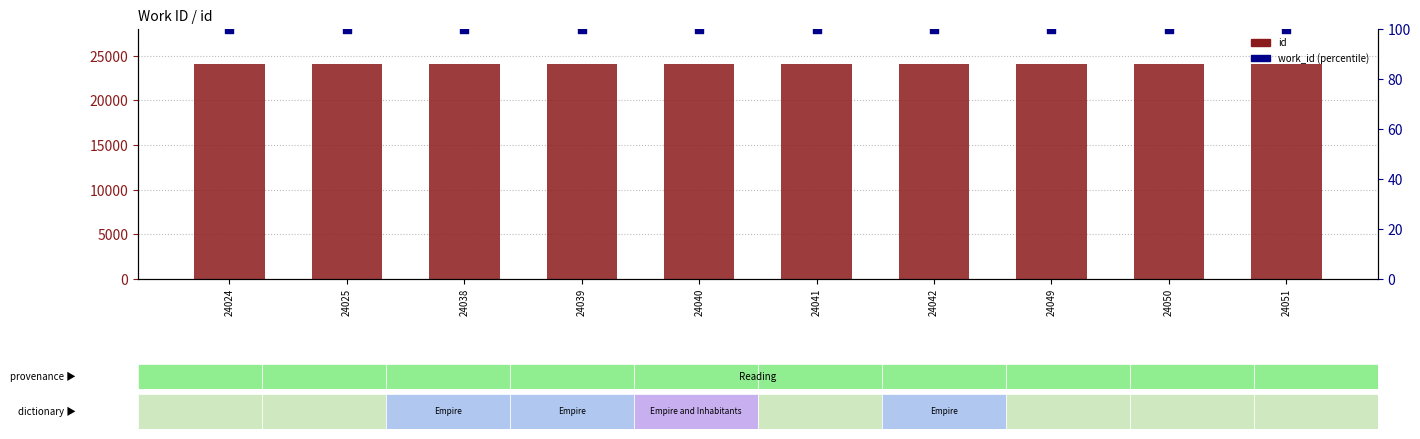

At which category is the sum across all series the highest?

24051